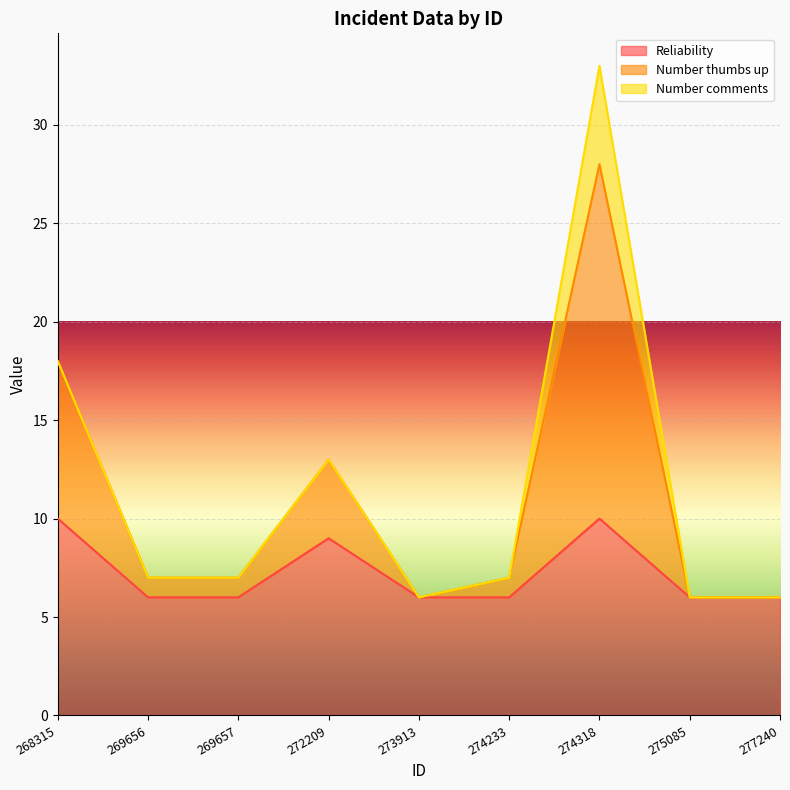

What is the total value across all series at 274318?

33